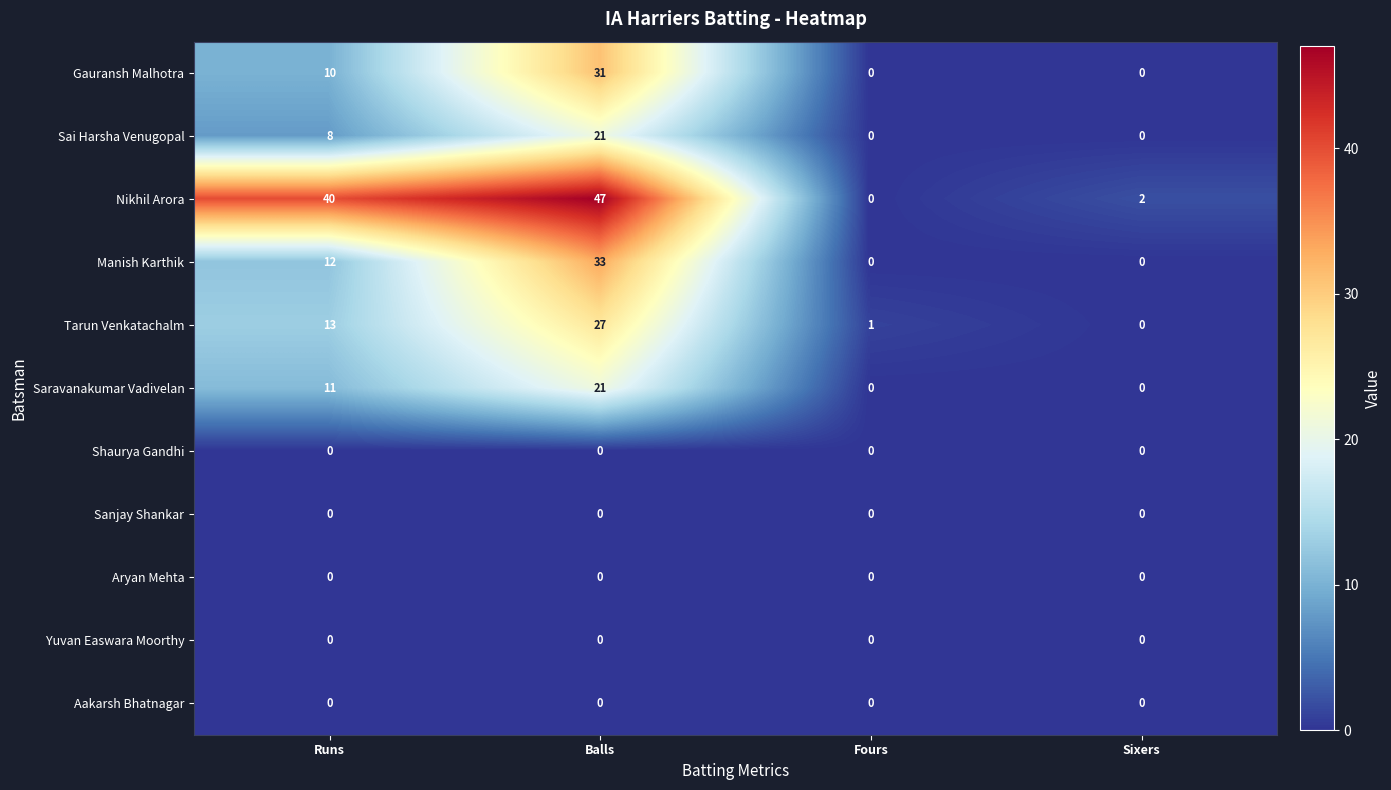

Which series has the largest total across all categories?

Nikhil Arora